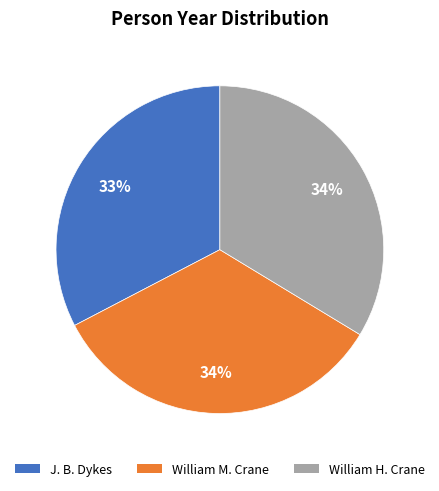

Does any single category account for the majority?

No